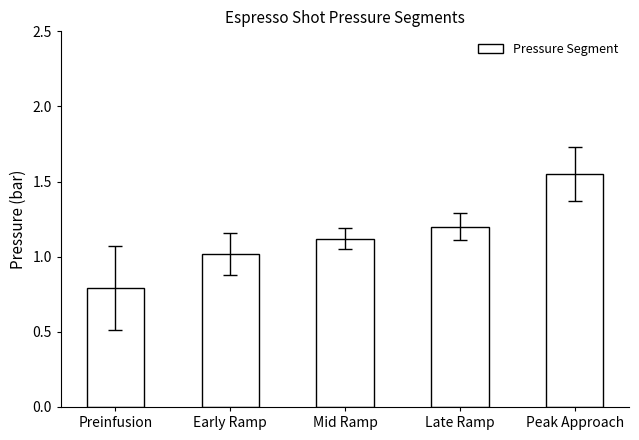

What is the change in value from Early Ramp to Late Ramp?

+0.2